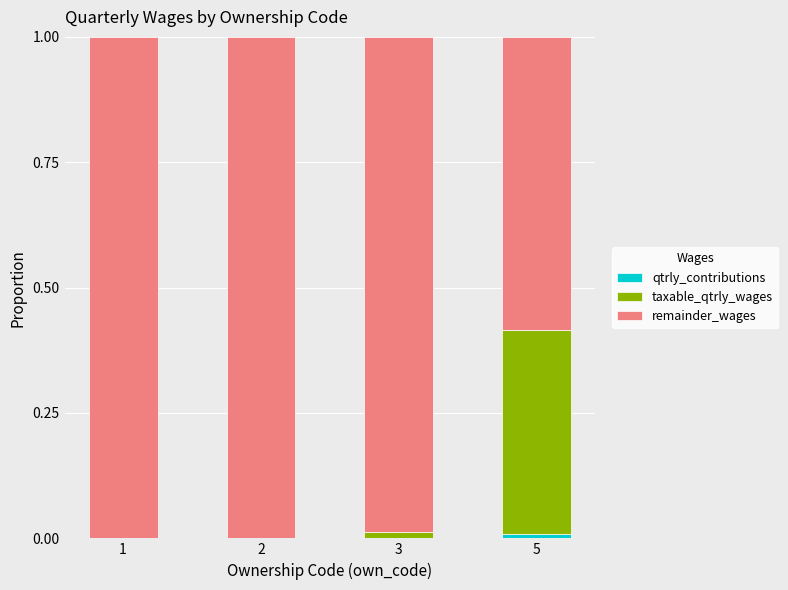

Are the bars grouped side by side (vs. stacked)?

No